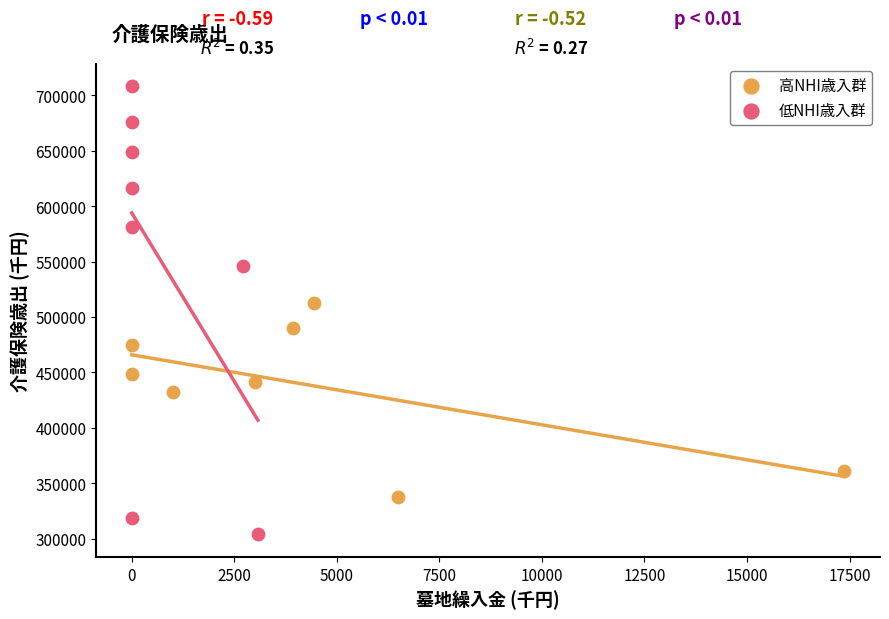

Which series has the widest spread of Y values?

低NHI歳入群